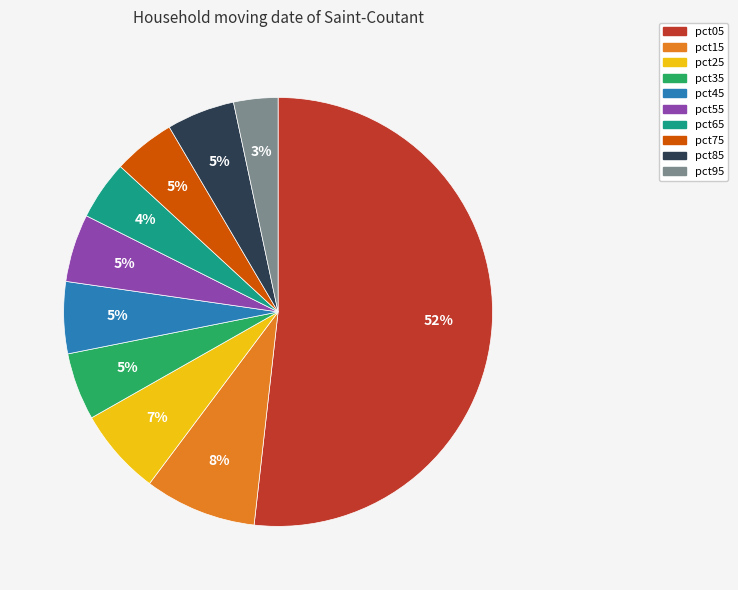

Combined, do pct55 and pct45 account for over 50%?

No